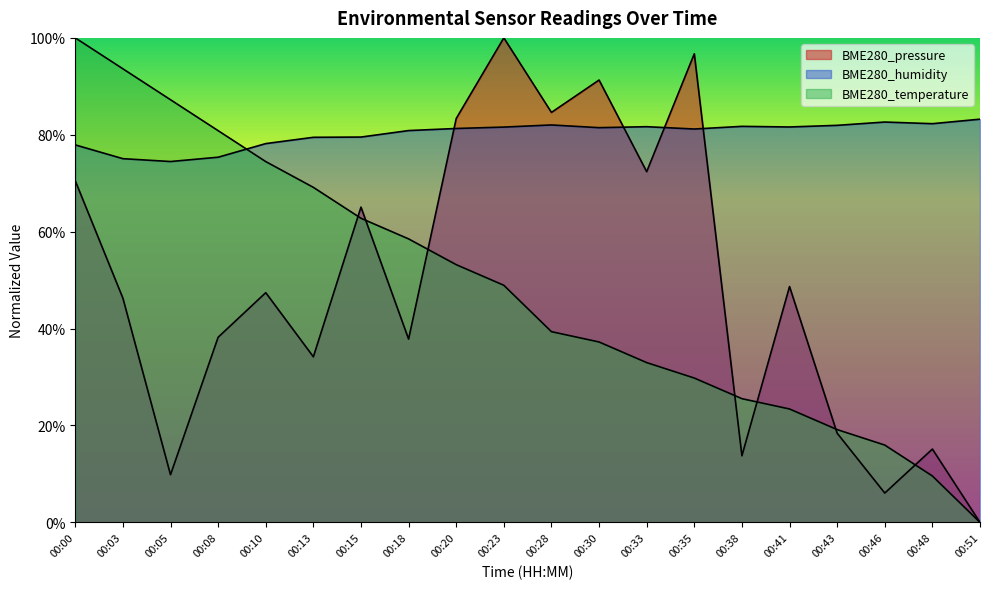

What is the value of the BME280_pressure point at the 6th from the left?

34.2